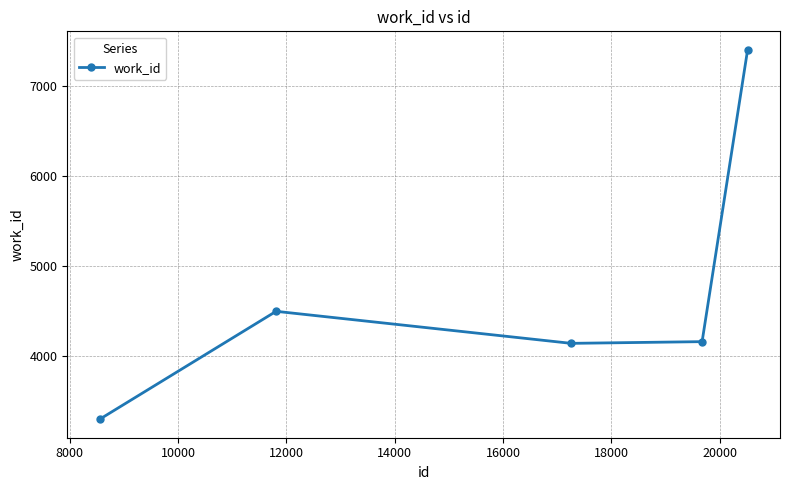

What is the value of the 4th point from the left?

4155